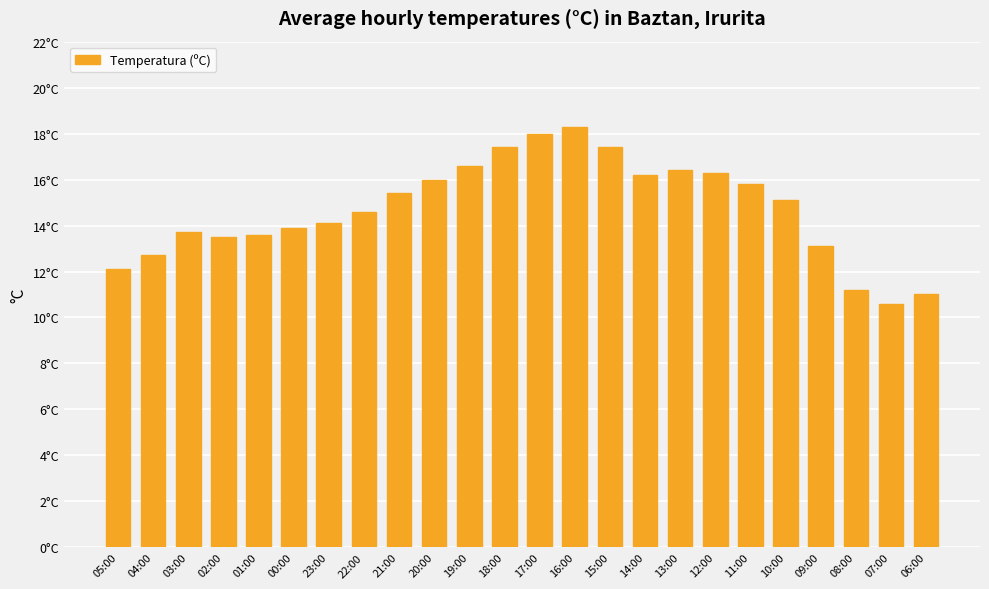

What is the sum of the values at 23:00 and 05:00?

26.2